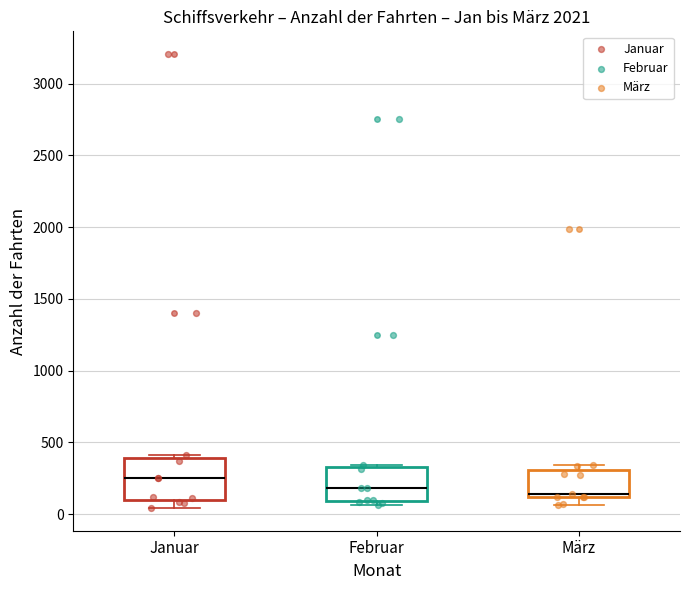

Where is the lower edge of the box for Januar on the y-axis? The values are not printed on the chart, so give them approximately, as read against the axis.

100